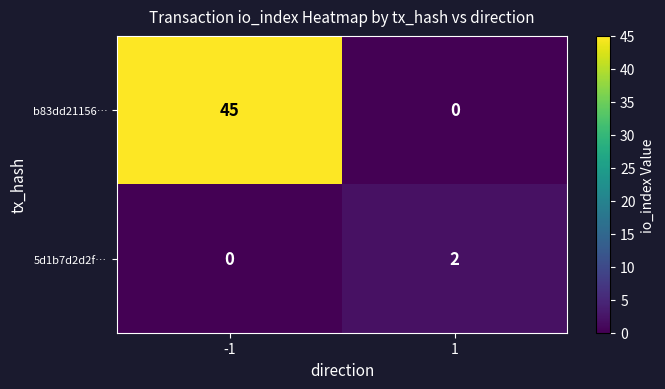

What is the sum of the b83dd21156… values at -1 and 1?

45